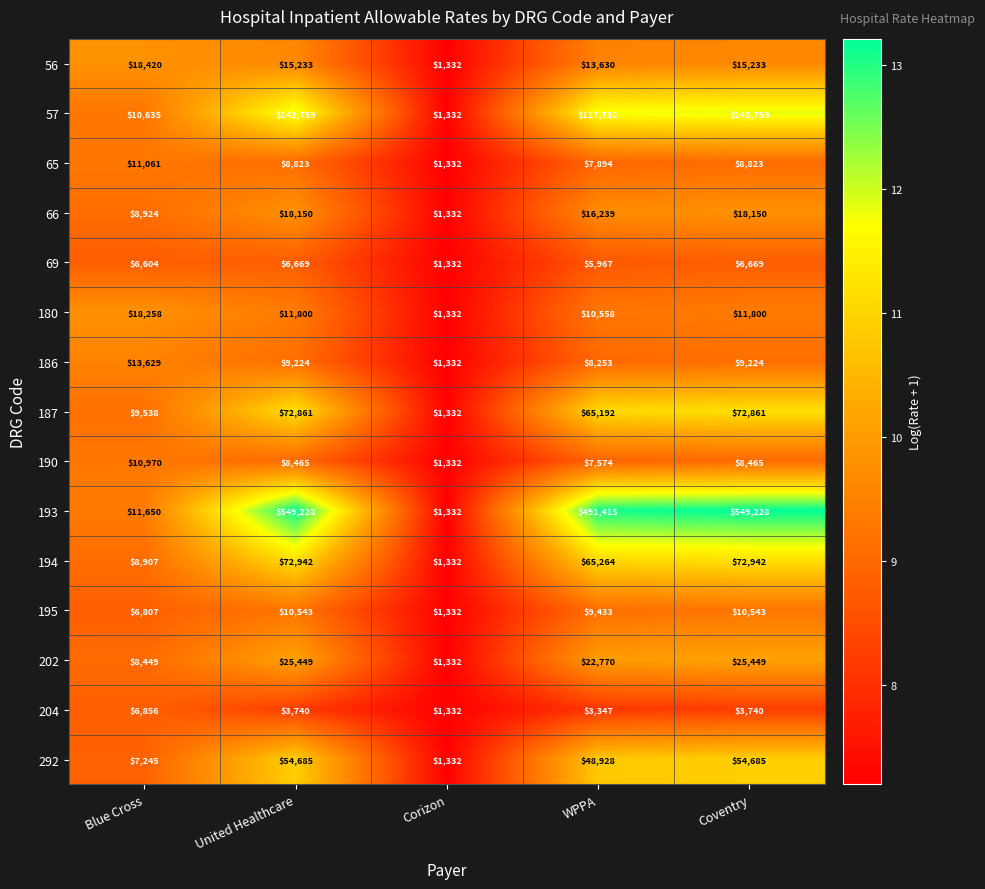

Where does the 292 series first go above 48928?

United Healthcare